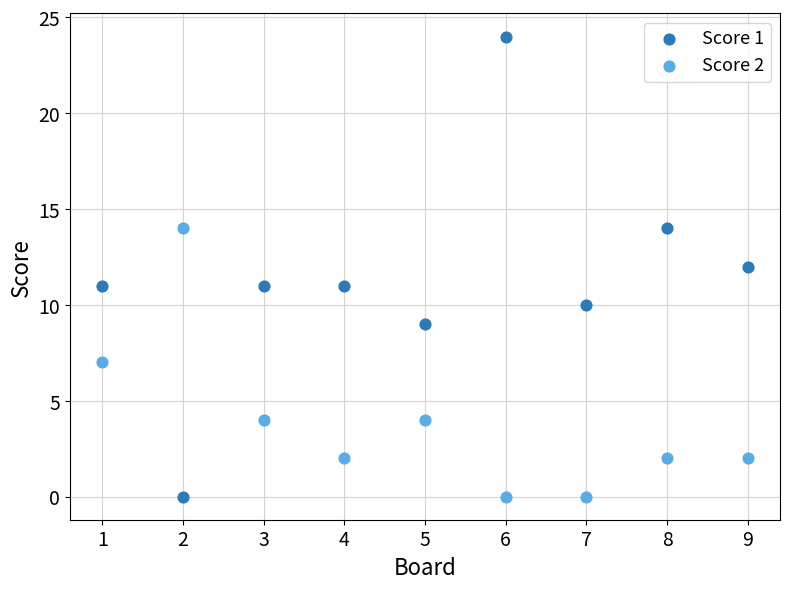

Across all data points, what is the range of Y values (max minus min)?

24